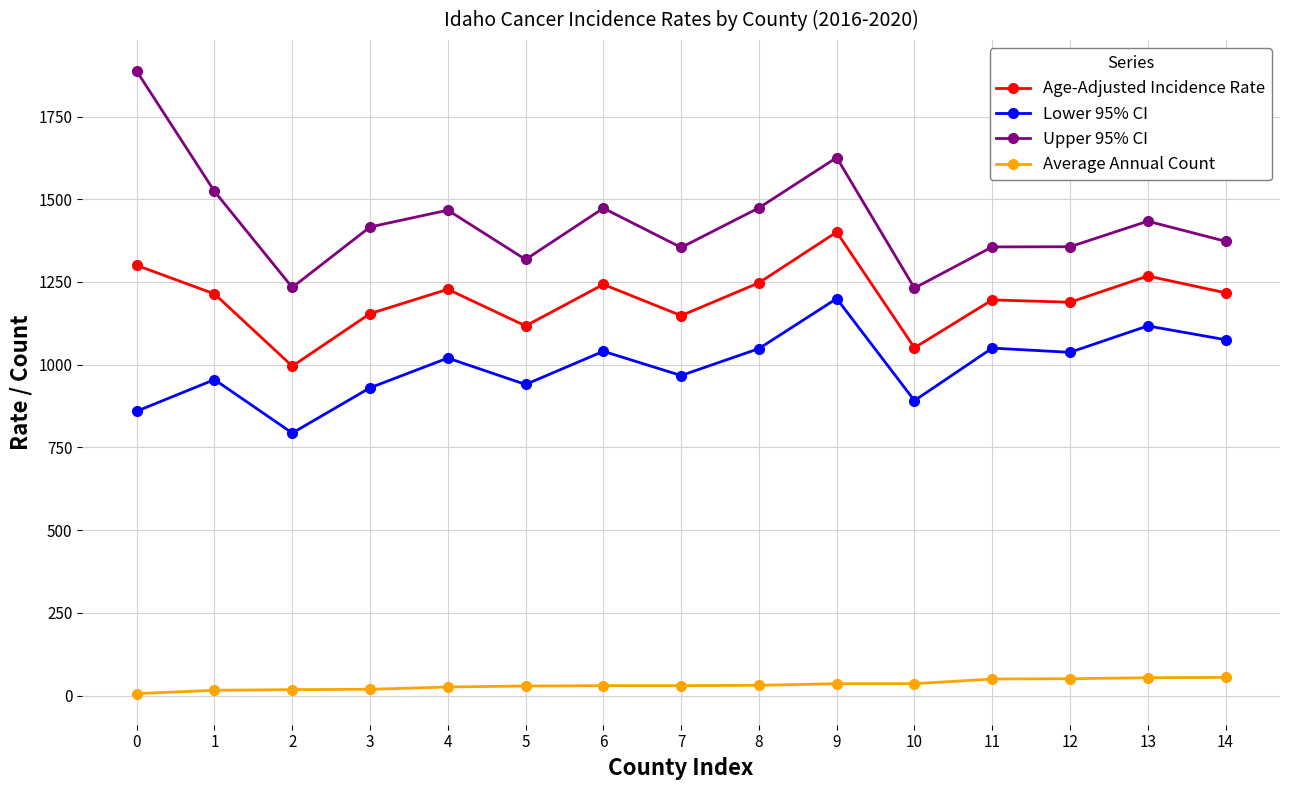

What is the difference between the second highest and second lowest values in the Average Annual Count series?

38.0